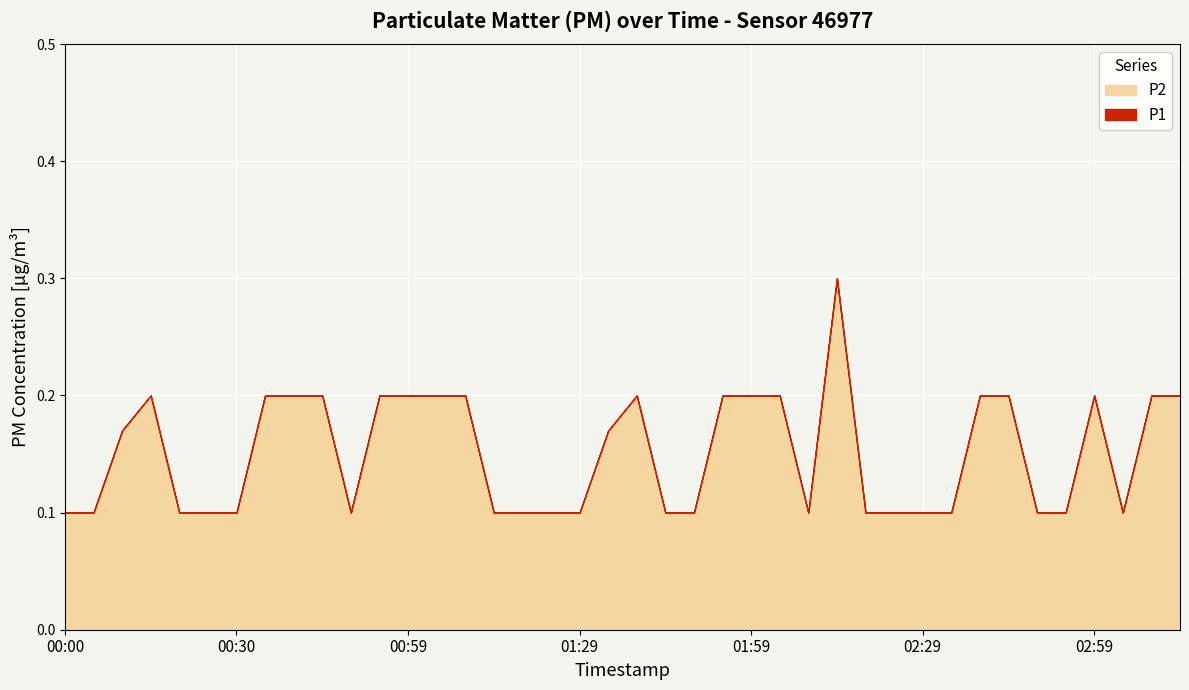

Which series has the widest spread of values?

P1